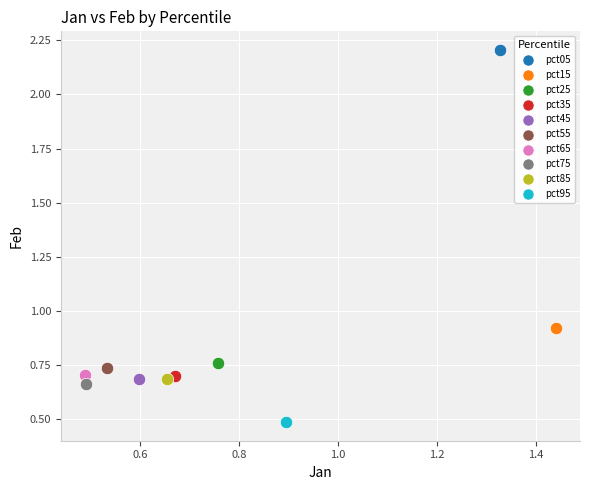

Which series reaches the minimum Y coordinate?

pct95